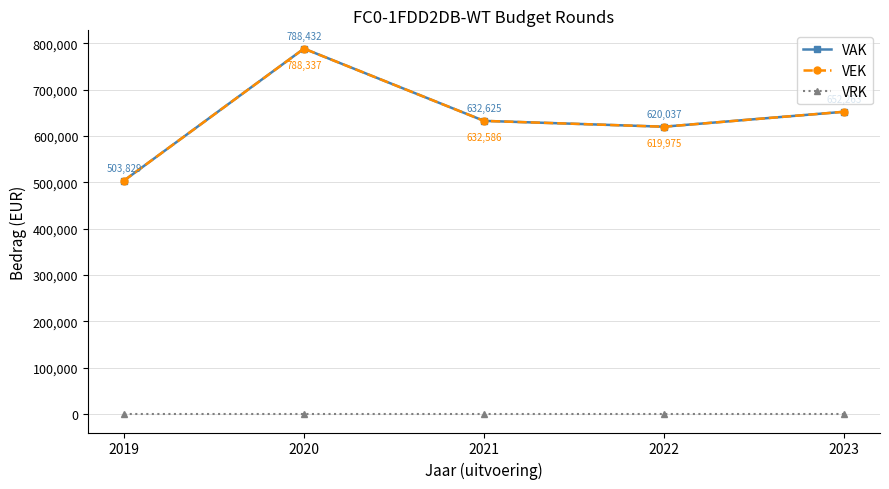

What is the spread (max minus min) of values at 2020?

788432